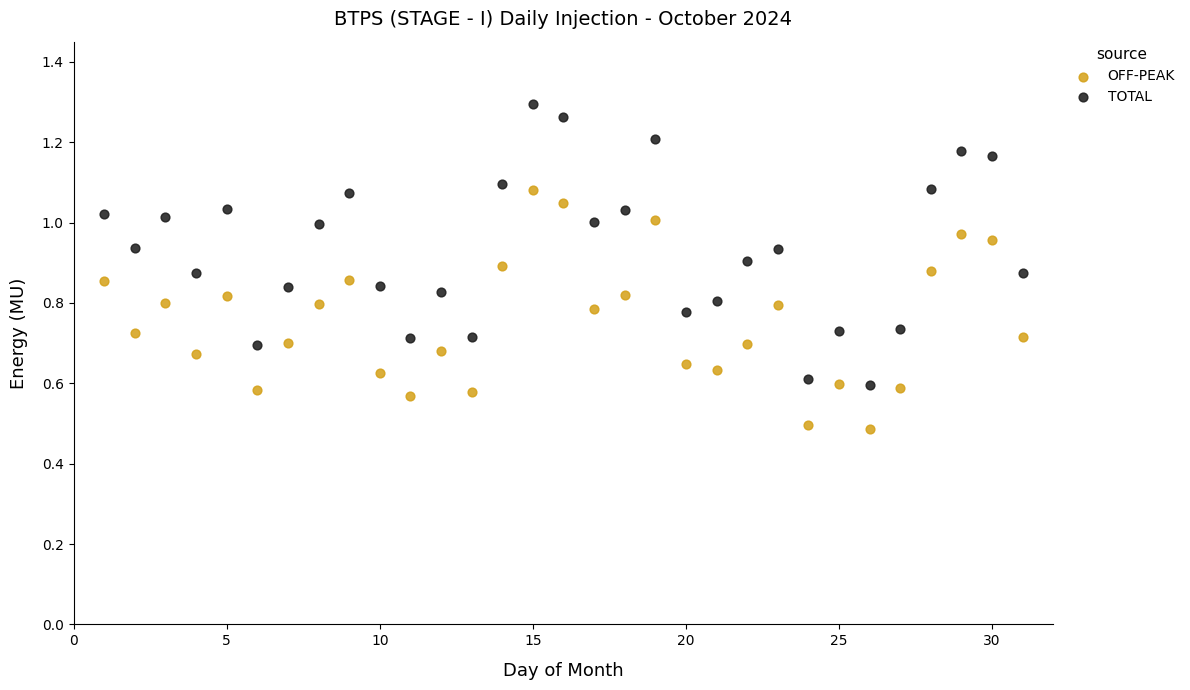

Across all data points, what is the range of X values (max minus min)?

30.0